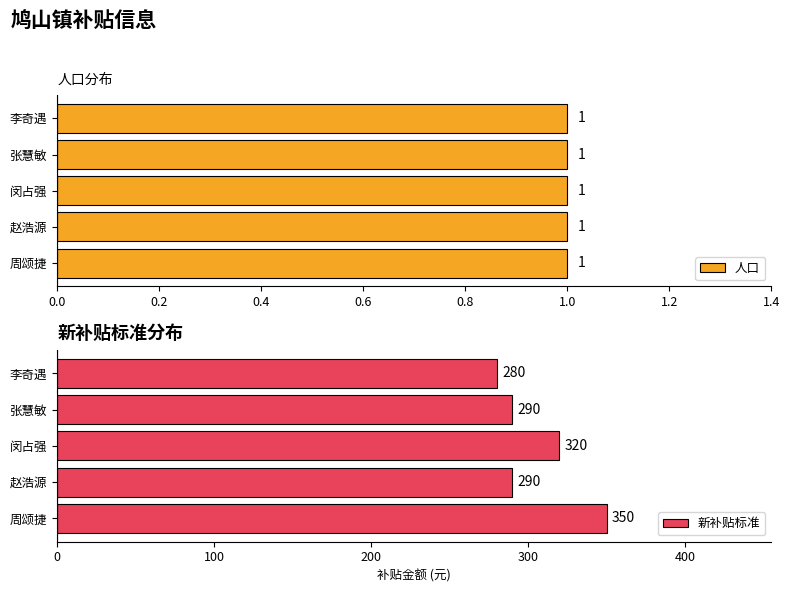

At which label does 新补贴标准 reach its minimum?

李奇遇